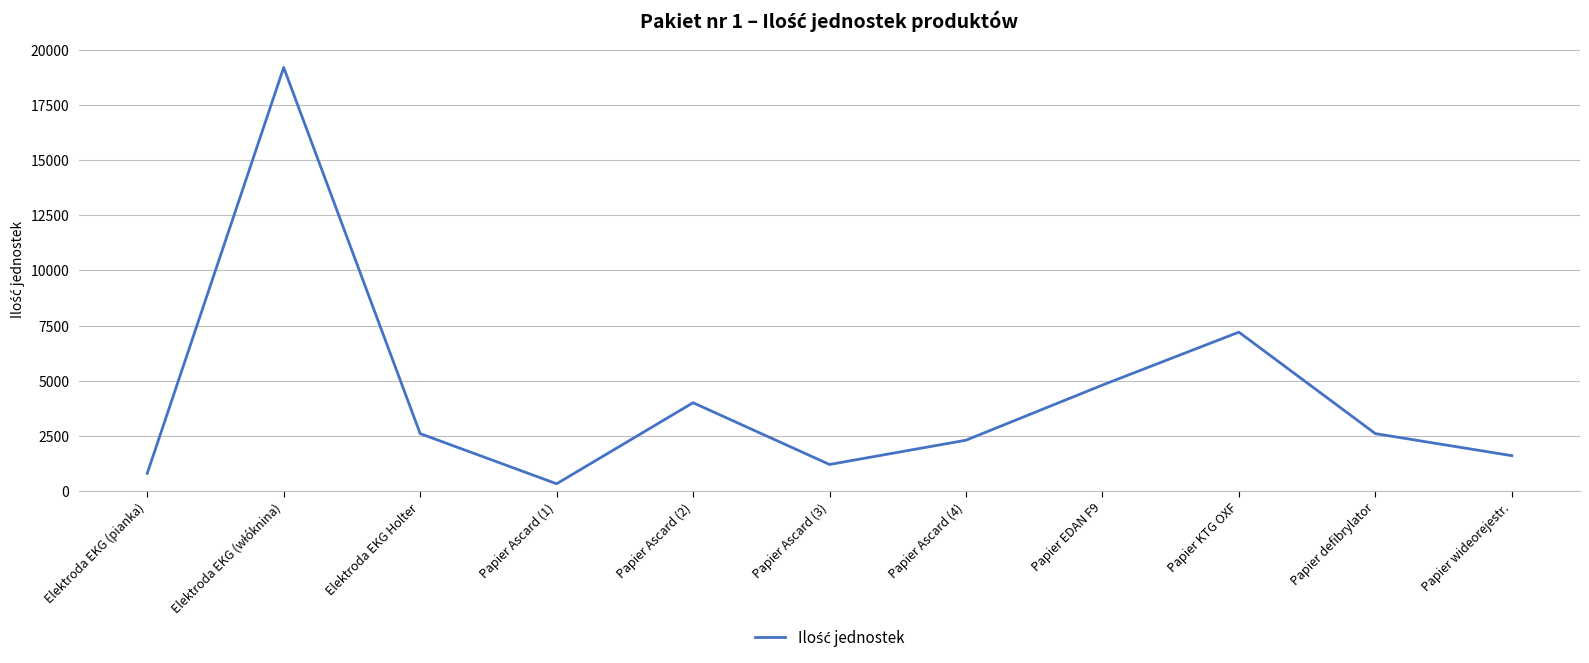

What is the difference between the values at Papier Ascard (4) and Elektroda EKG (pianka)?

1500